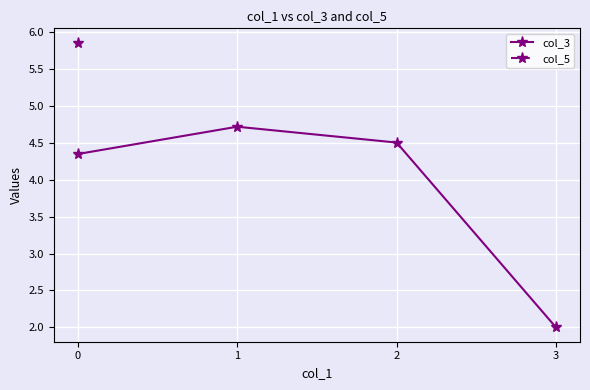

What is the approximate value of col_3 at 3?

2.0